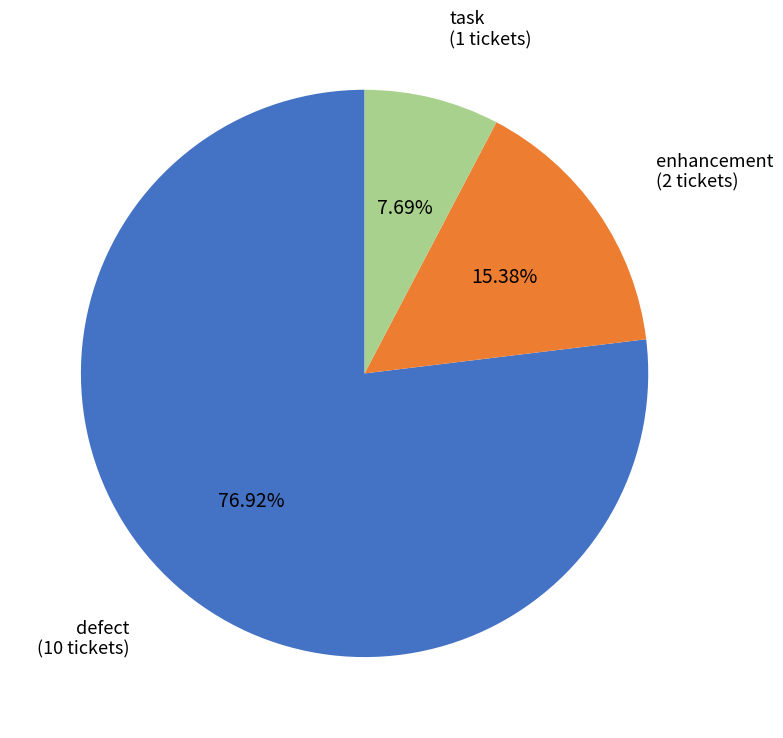

Does any single category account for the majority?

Yes